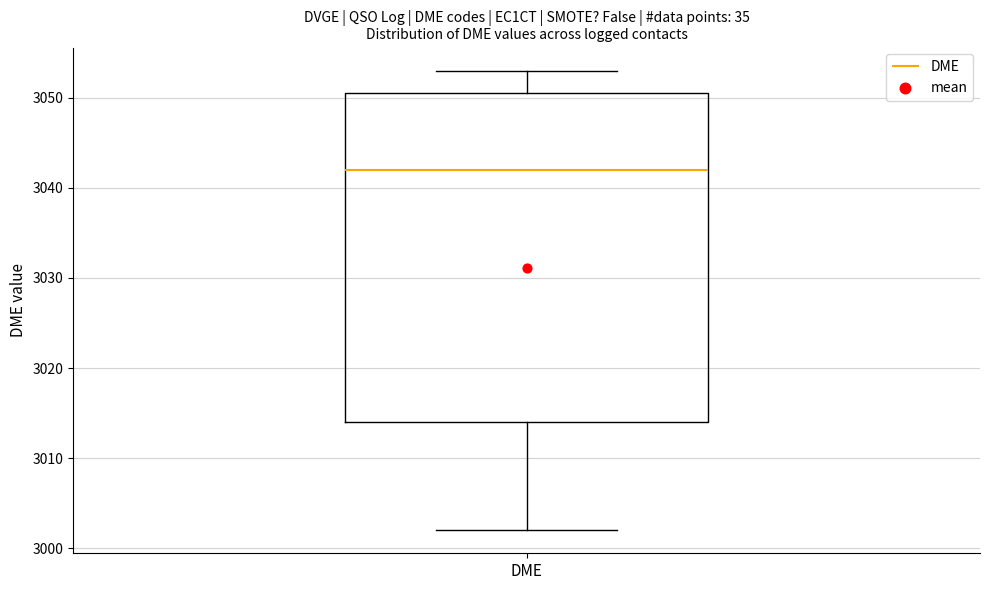

Transcribe this box plot: give where the median line is, the range the box spans, and where the two whiskers end, as read against the y-axis. The values are not printed on the chart, so give them approximately, as read against the axis.

median 3042, box 3014 to 3051, whiskers 3002 to 3053